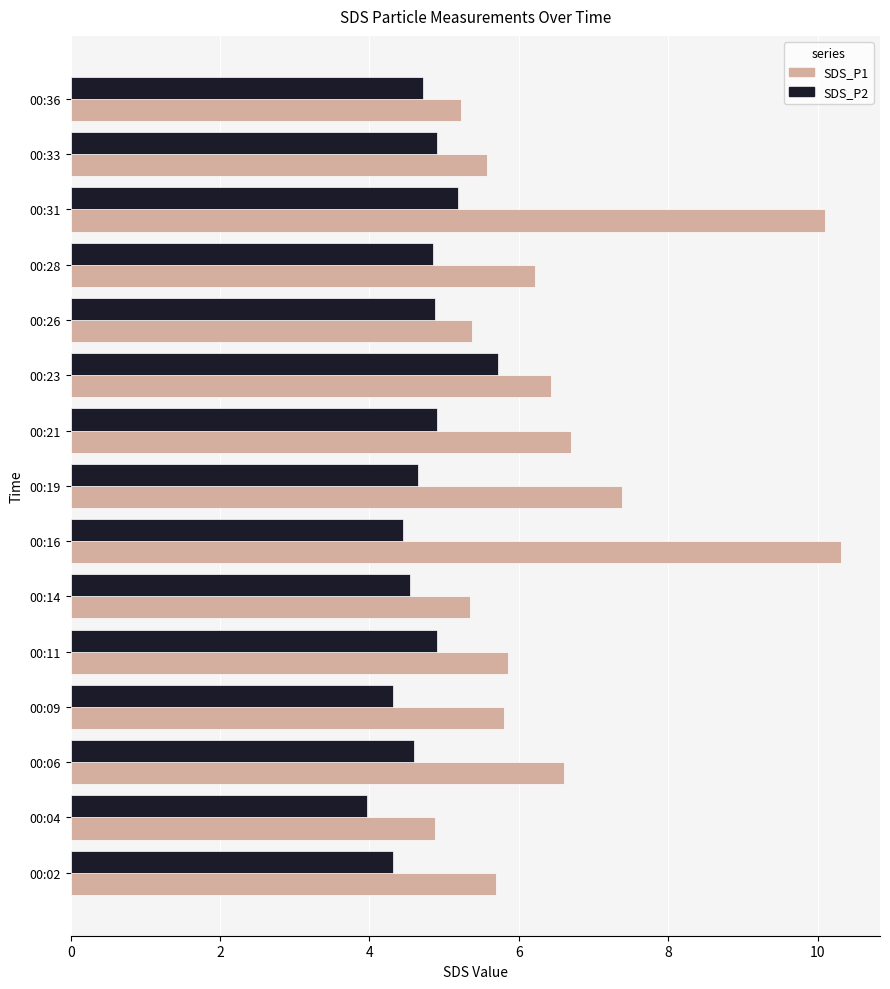

Rank the series by their average value, from highest to lowest.

SDS_P1, SDS_P2